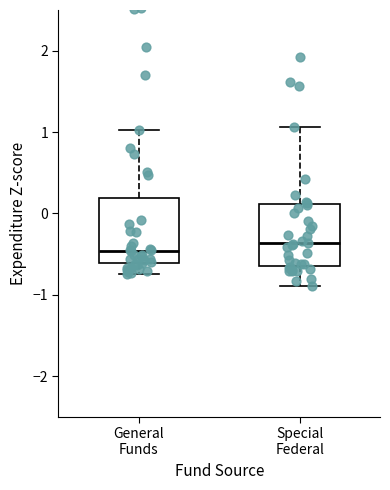

Reading left to right, transcribe this box plot: for each box, give where its median line is, the range the box spans, and where its two whiskers end, as read against the y-axis. The values are not printed on the chart, so give them approximately, as read against the axis.

General Funds: median -0.5, box -0.6 to 0.2, whiskers -0.7 to 1.0
Special Federal: median -0.4, box -0.6 to 0.1, whiskers -0.9 to 1.1